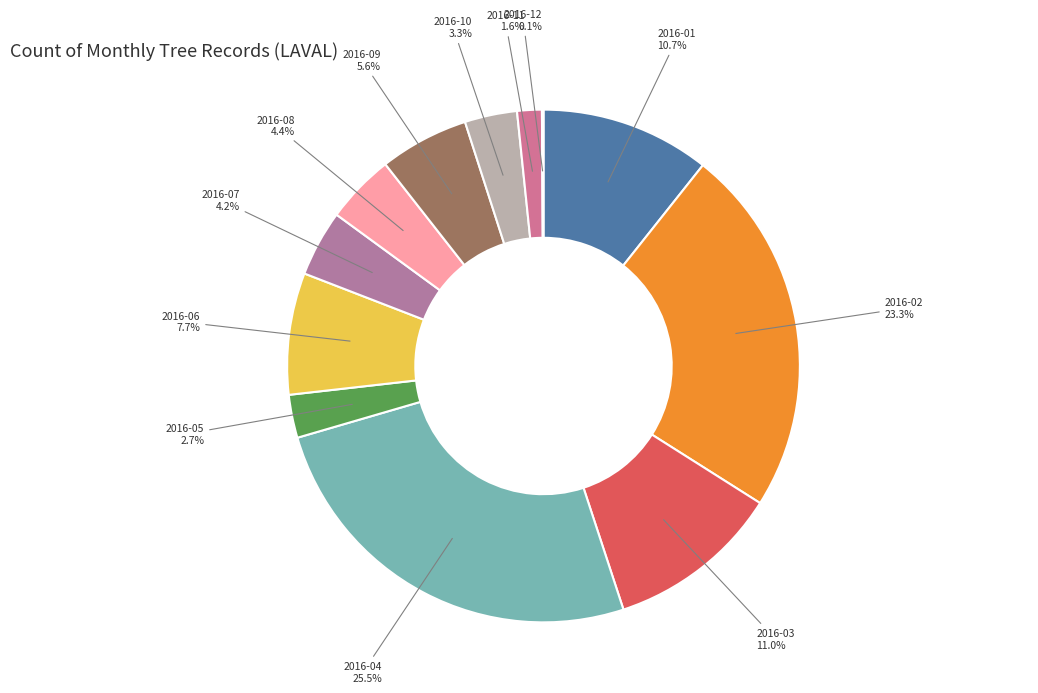

Is there a majority slice in this chart?

No